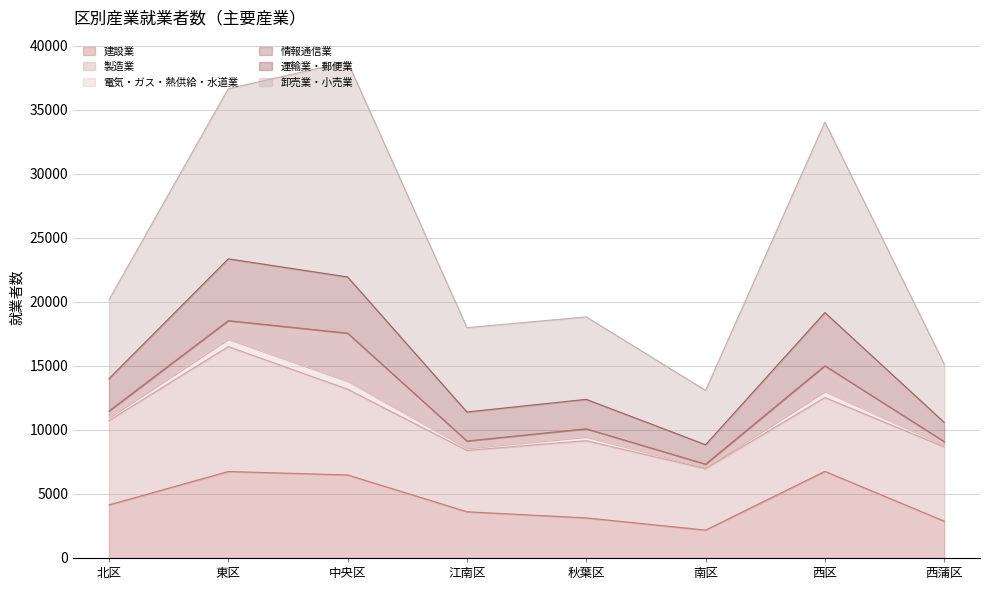

Is it true that 建設業 equals 2874 at 西蒲区?

True